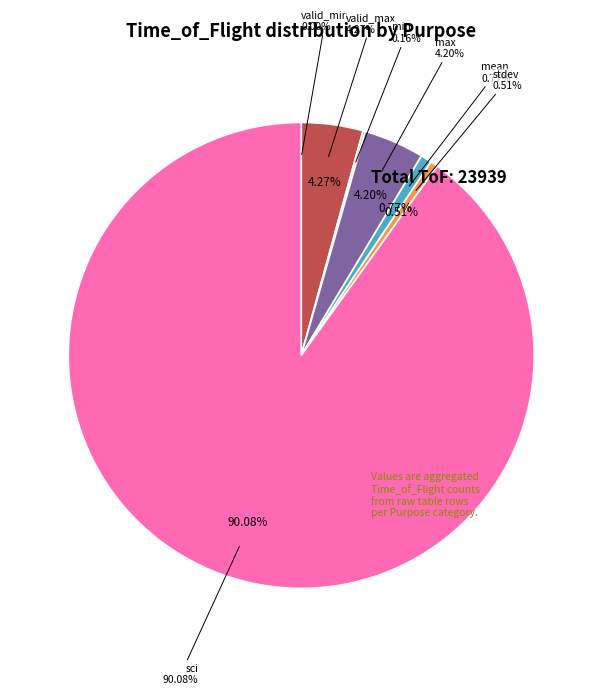

What is the total percentage of mean and sci?

90.9%